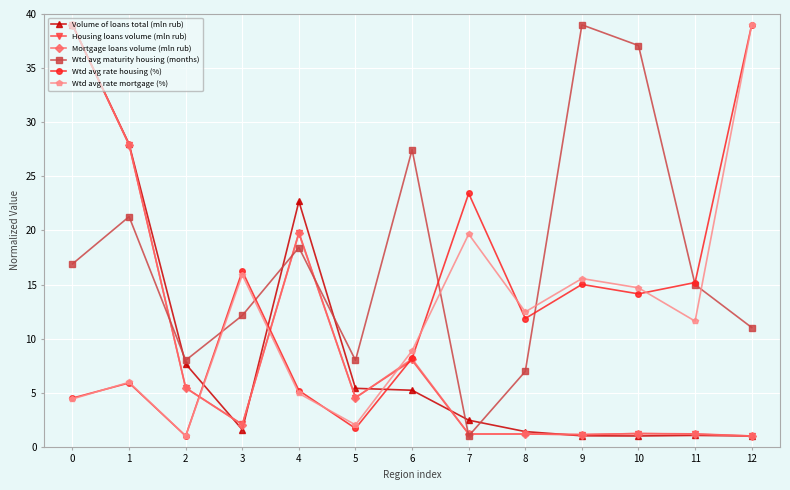

What is the difference between the highest and lowest values at 0?

34.6